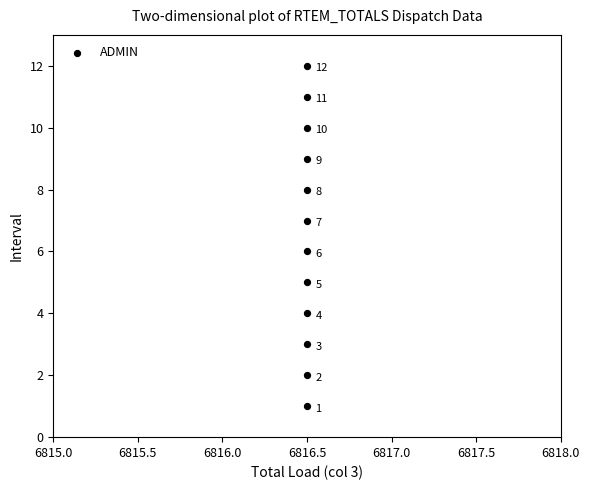

What Y value in the scatter plot is closest to 6?

6